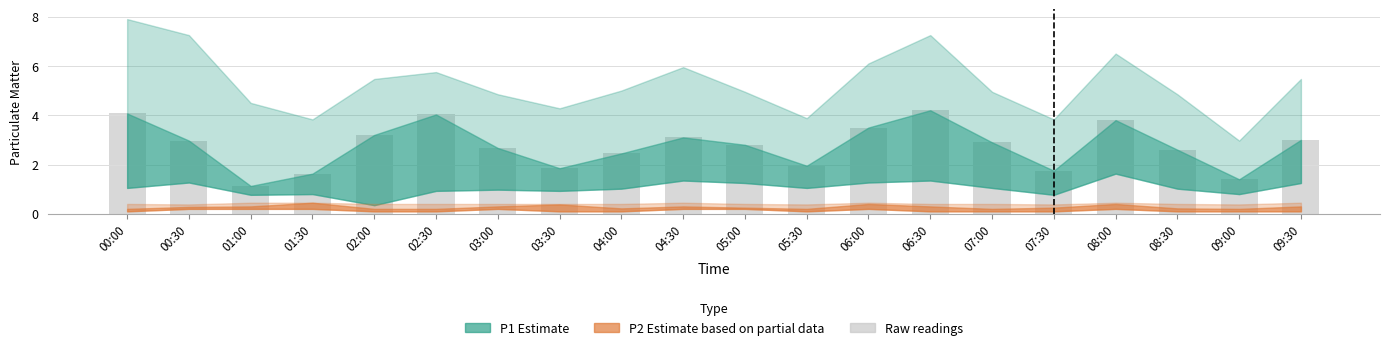

Read the value at 03:30.

1.9